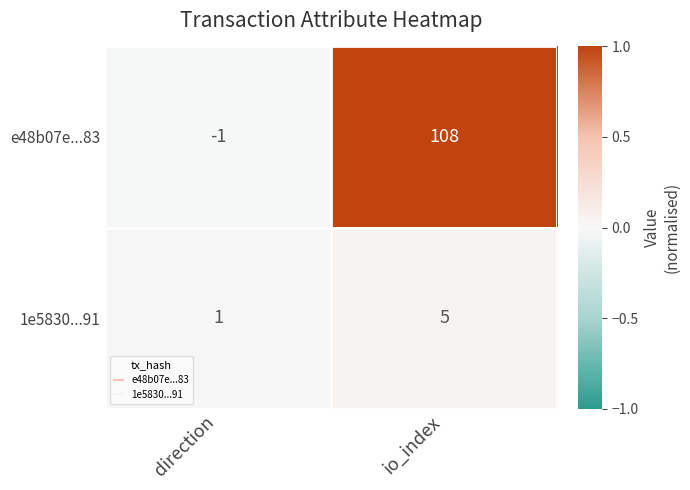

How many data points does each series have?

2